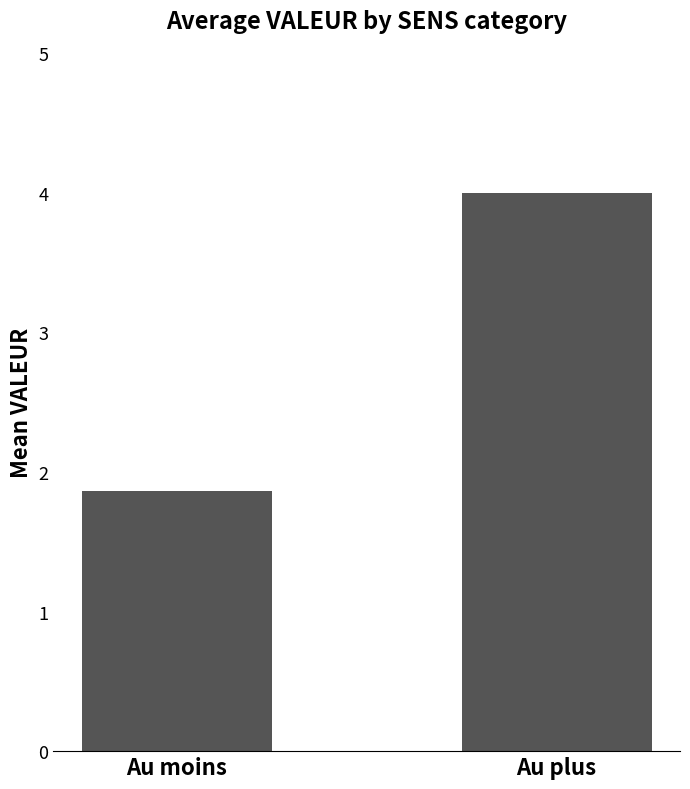

At which label is the value closest to 2?

Au moins